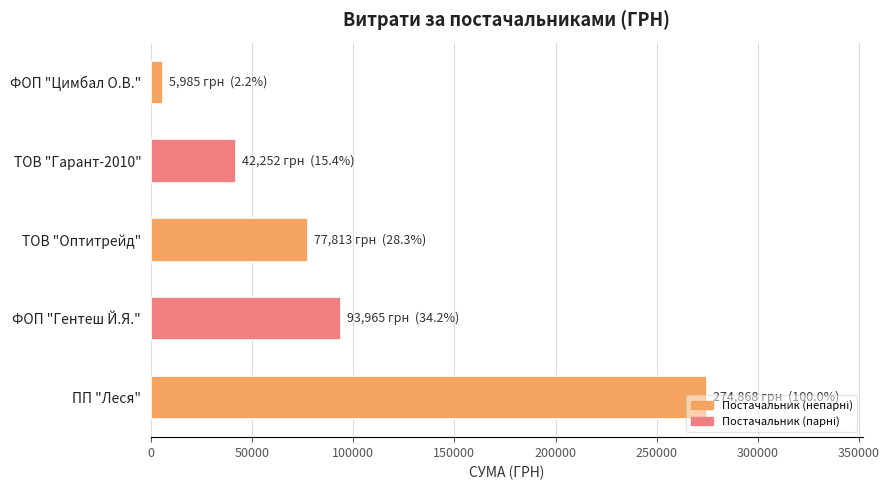

The chart shows a value of 55692.2 at ПП "Леся". True or false?

False